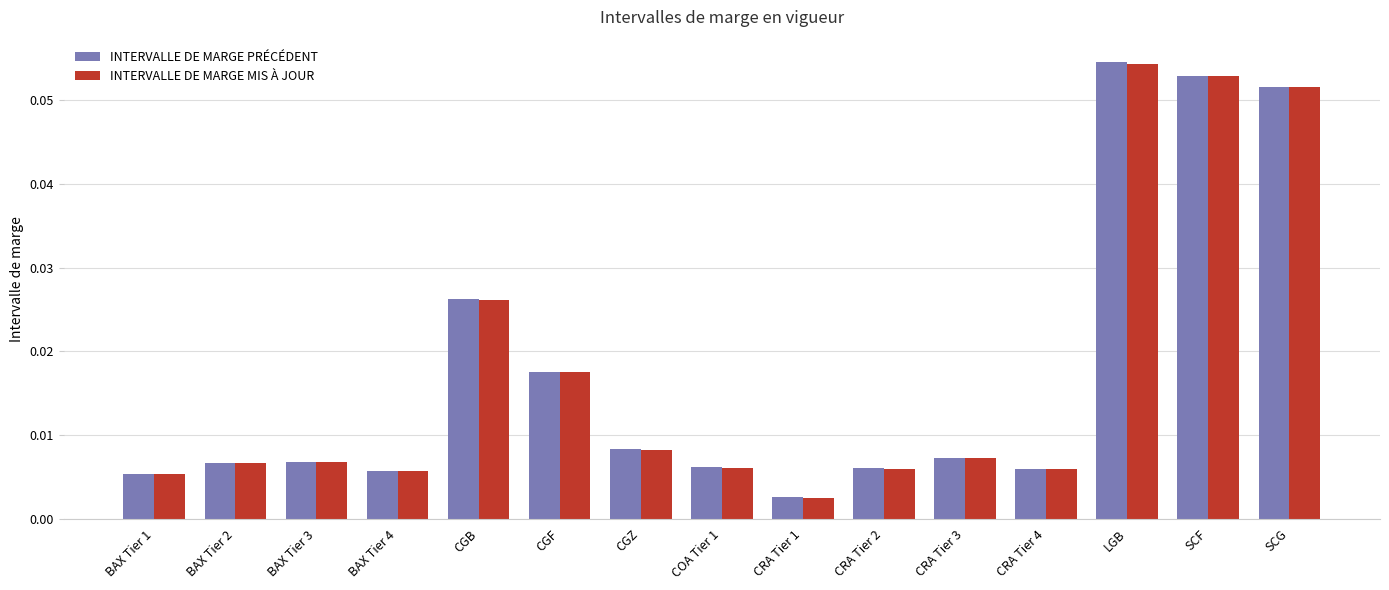

At how many categories does at least one series exceed 0?

15